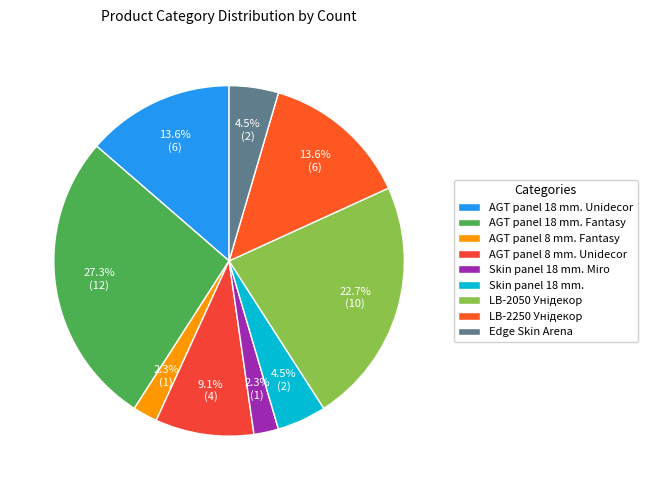

To the nearest percent, what percentage of the pie is LB-2250 Унідекор?

14%